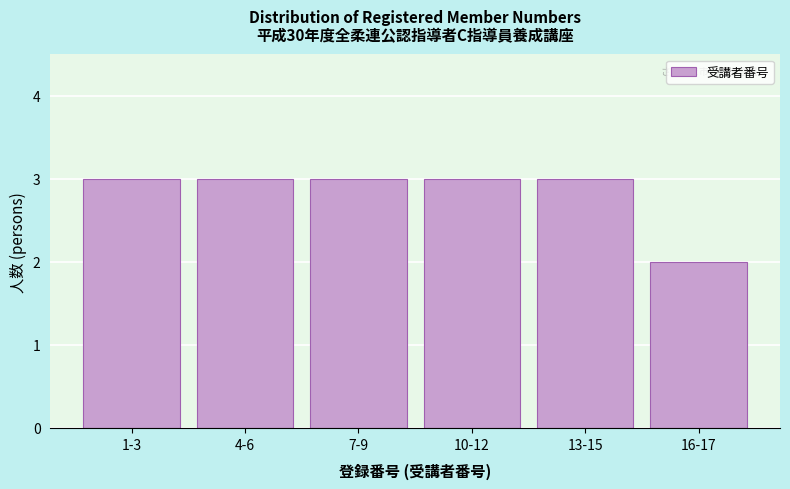

Reading left to right, transcribe all the data shown in this chart.

3	3	3	3	3	2